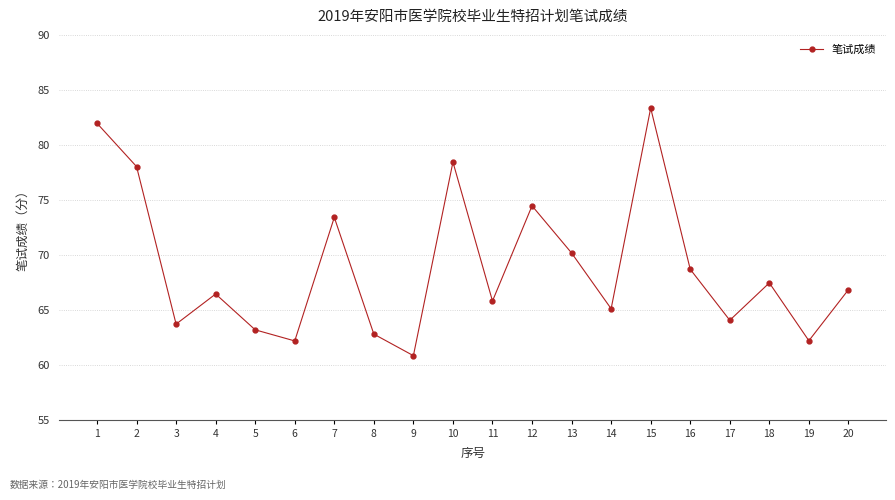

What is the ratio of the value at 6 to the value at 3?

1.0